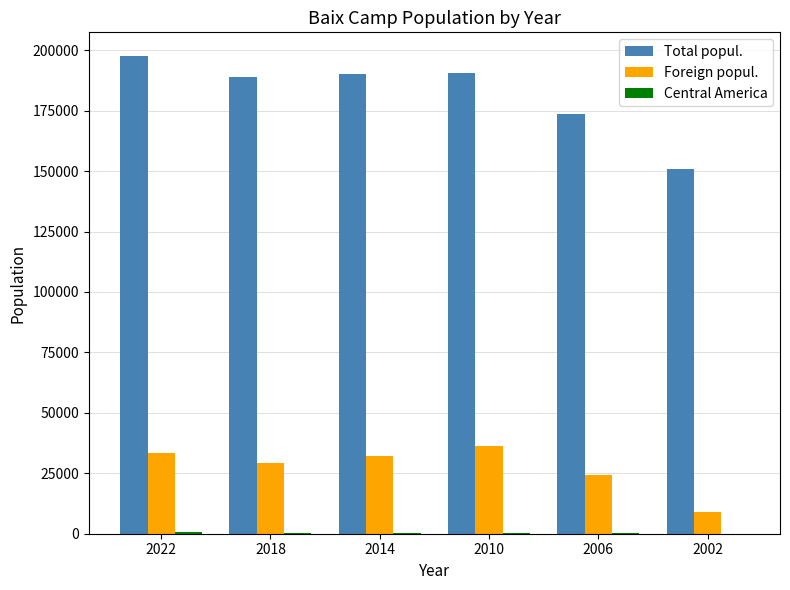

How many data points does each series have?

6